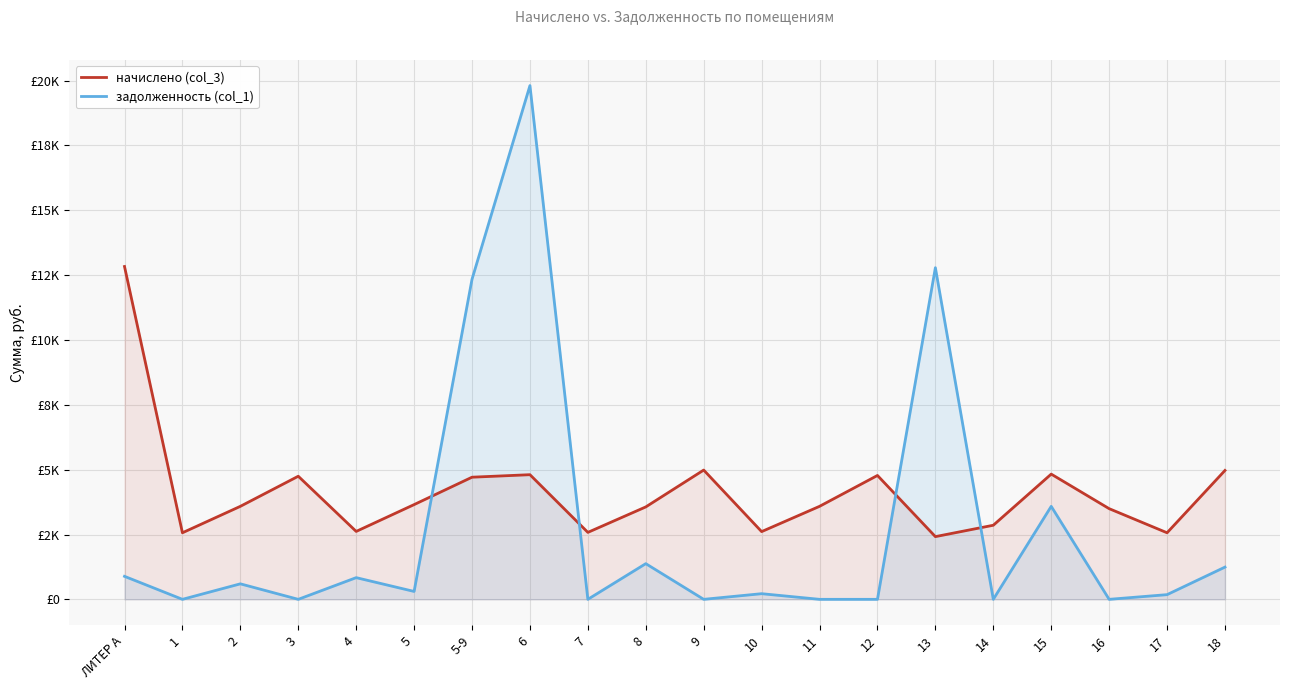

Reading right to left, transcribe all the data shown in this chart.

начислено (col_3): 4969.9	2566.8	3496.8	4828.6	2857.0	2418.0	4776.5	3586.1	2611.4	4984.8	3563.8	2581.7	4806.2	4709.5	3653.0	2618.9	4746.7	3586.1	2566.8	12834.0
задолженность (col_1): 1242.5	180.8	0.0	3585.1	0.0	12787.8	0.0	0.0	217.6	0.0	1375.8	0.0	19810.5	12343.5	304.4	836.4	0.0	597.7	0.0	886.9